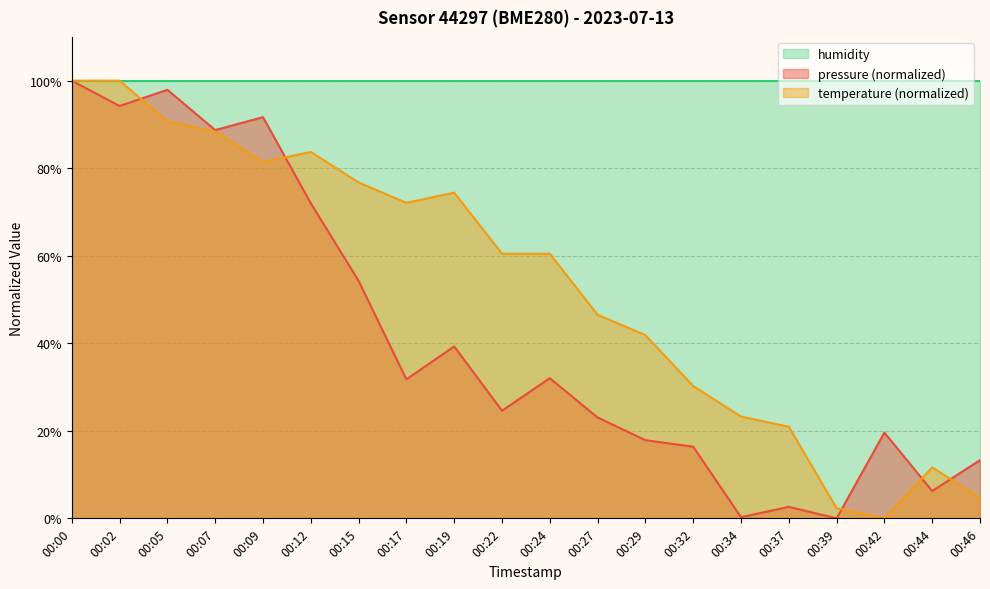

Reading right to left, list all the values displayed in this chart.

pressure: 13.3	6.2	19.6	0.0	2.6	0.3	16.4	17.9	23.0	32.0	24.6	39.3	31.8	54.3	72.0	91.7	88.7	97.9	94.2	100.0
temperature: 4.7	11.6	0.0	2.3	20.9	23.3	30.2	41.9	46.5	60.5	60.5	74.4	72.1	76.7	83.7	81.4	88.4	90.7	100.0	100.0